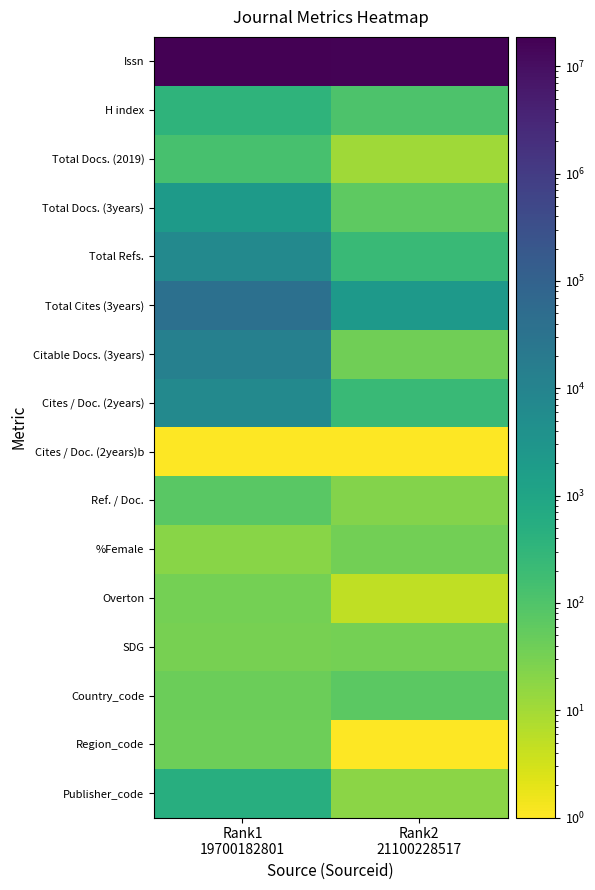

Reading left to right, list all the values displayed in this chart.

Issn: Rank1
19700182801=18770509.0	Rank2
21100228517=16830040.0
H index: Rank1
19700182801=342.0	Rank2
21100228517=111.0
Total Docs. (2019): Rank1
19700182801=132.0	Rank2
21100228517=11.0
Total Docs. (3years): Rank1
19700182801=2010.0	Rank2
21100228517=63.0
Total Refs.: Rank1
19700182801=7026.0	Rank2
21100228517=223.0
Total Cites (3years): Rank1
19700182801=38880.0	Rank2
21100228517=2208.0
Citable Docs. (3years): Rank1
19700182801=13034.0	Rank2
21100228517=37.0
Cites / Doc. (2years): Rank1
19700182801=6882.0	Rank2
21100228517=217.0
Cites / Doc. (2years)b: Rank1
19700182801=1.0	Rank2
21100228517=0.1
Ref. / Doc.: Rank1
19700182801=71.0	Rank2
21100228517=23.0
%Female: Rank1
19700182801=19.0	Rank2
21100228517=35.0
Overton: Rank1
19700182801=34.0	Rank2
21100228517=5.0
SDG: Rank1
19700182801=32.0	Rank2
21100228517=34.0
Country_code: Rank1
19700182801=44.0	Rank2
21100228517=67.0
Region_code: Rank1
19700182801=41.0	Rank2
21100228517=0.1
Publisher_code: Rank1
19700182801=507.0	Rank2
21100228517=18.0